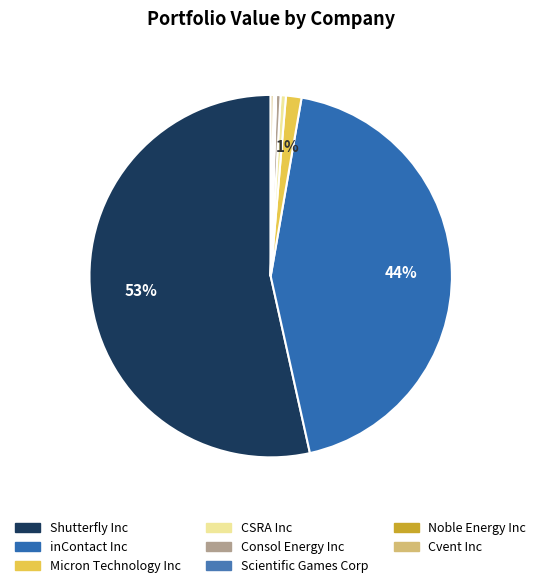

To the nearest percent, what is the difference between the largest and smallest slice percentages?

53%